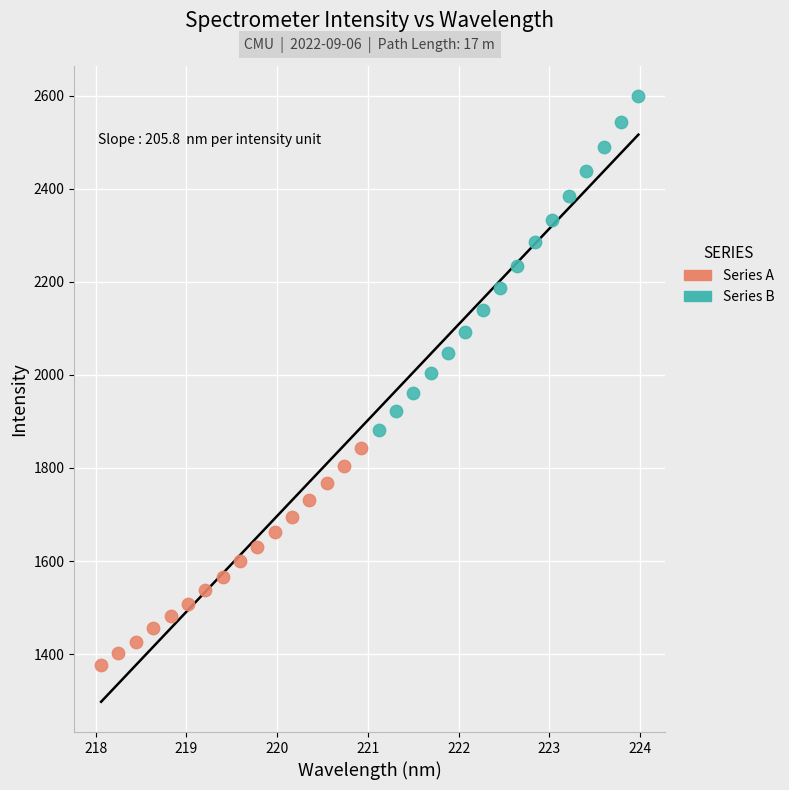

Which series contains the highest Y value?

Series B